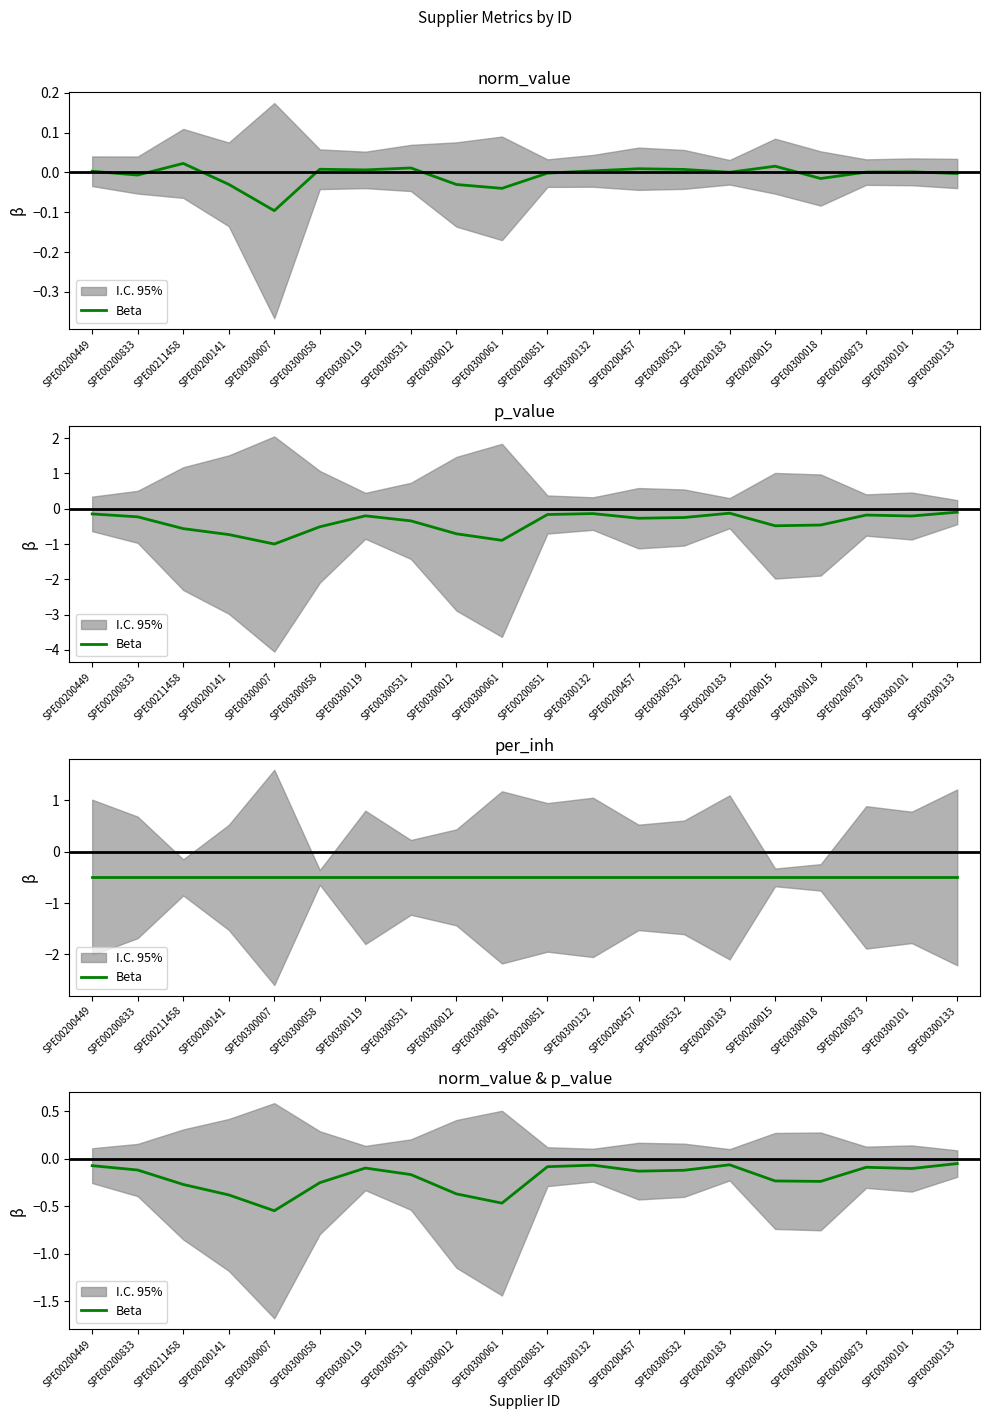

What is the label of the 5th point from the left?

SPE00300007